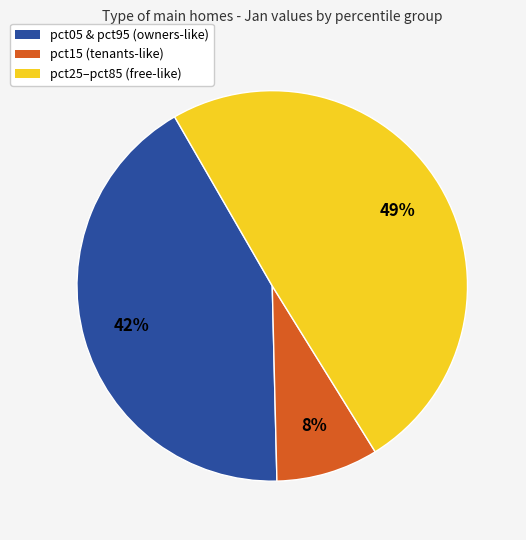

Does any single category account for the majority?

No